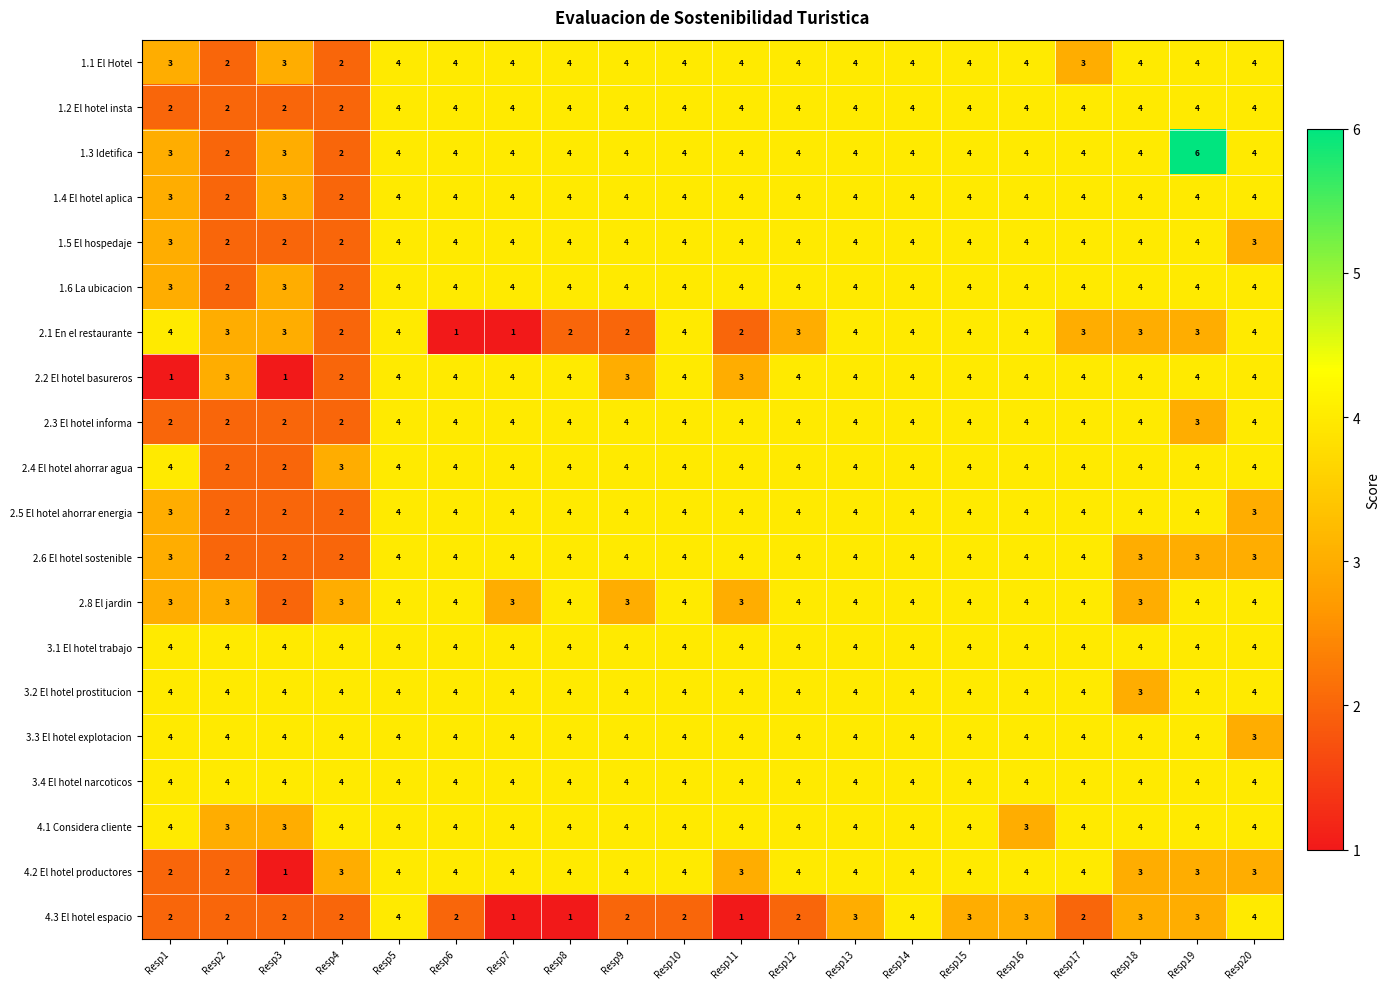

The 2.5 El hotel ahorrar energia series shows 4 at Resp7. True or false?

True